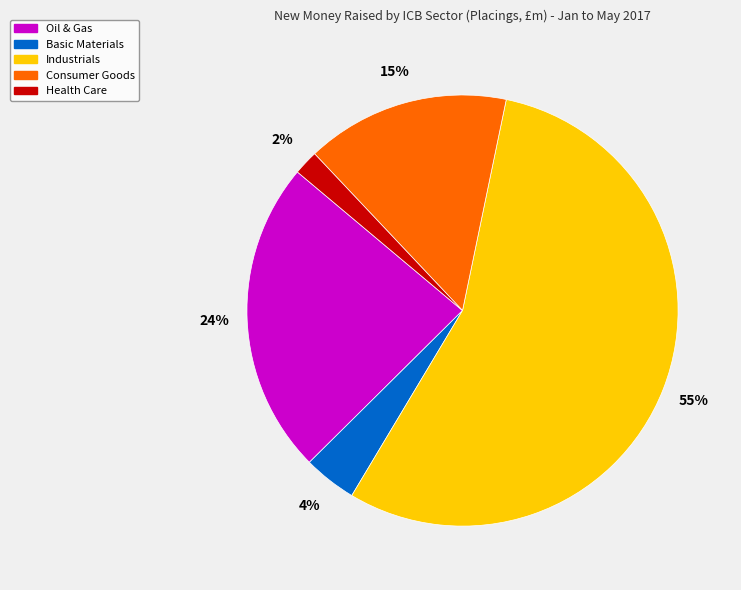

Which category accounts for the majority?

Industrials